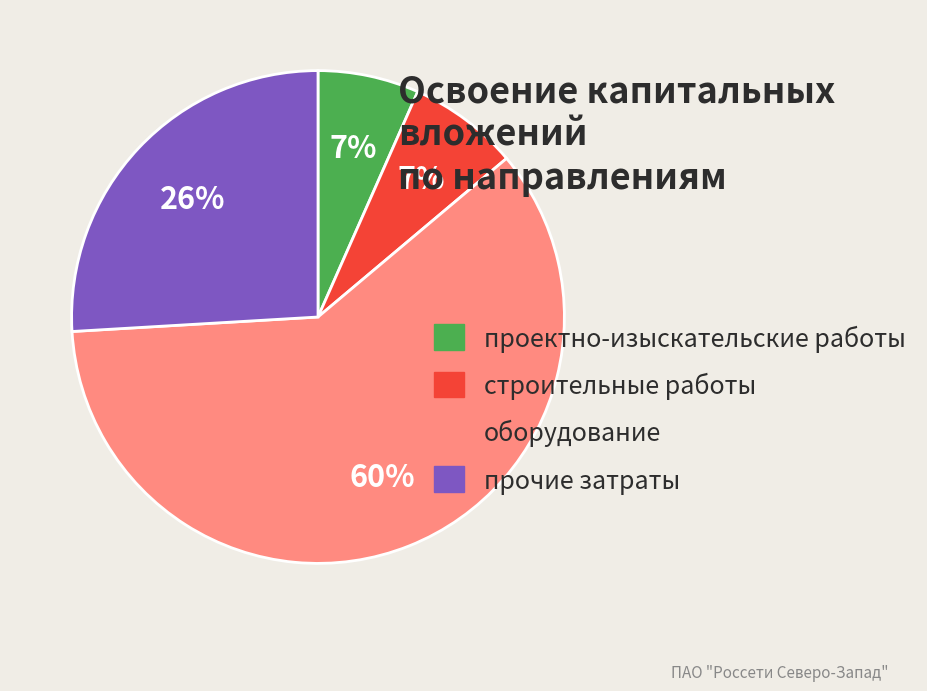

What is the ratio of the value at проектно-изыскательские работы to the value at прочие затраты?

0.3